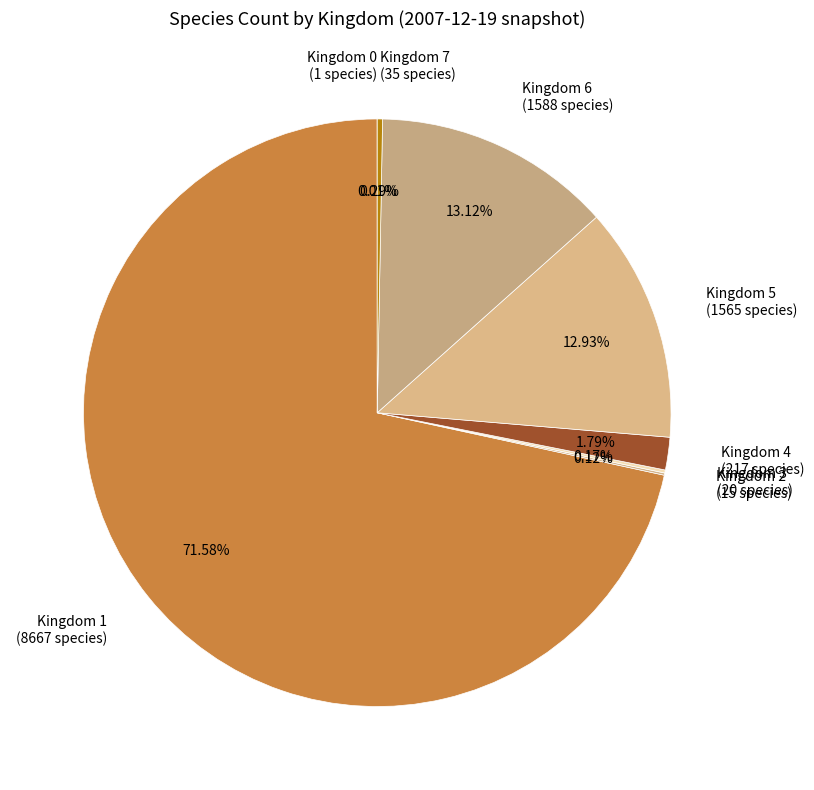

Does Kingdom 1 (8667 species) account for over 50% of the chart?

Yes